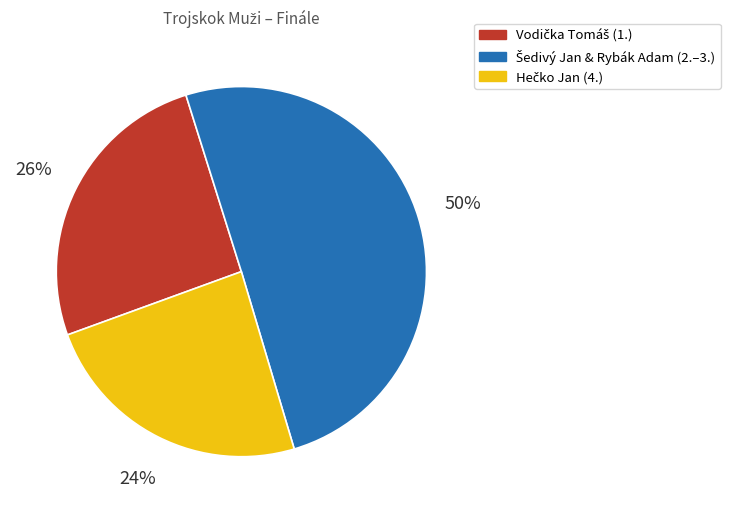

To the nearest percent, what is the average slice percentage?

33%